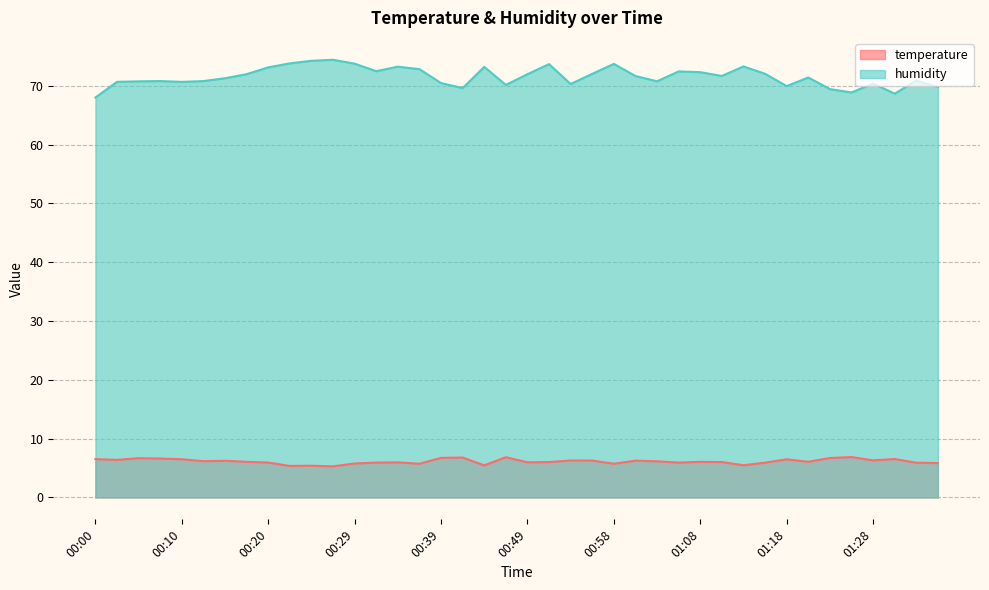

True or false: humidity and temperature intersect in this chart.

False